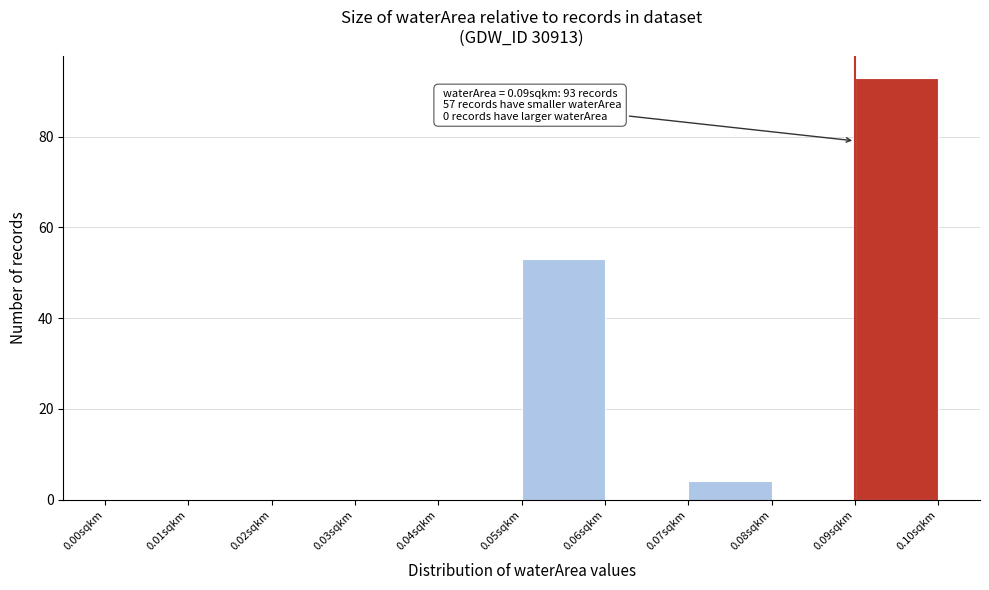

Which range on the x-axis has the tallest bar?

0.09 to 0.10